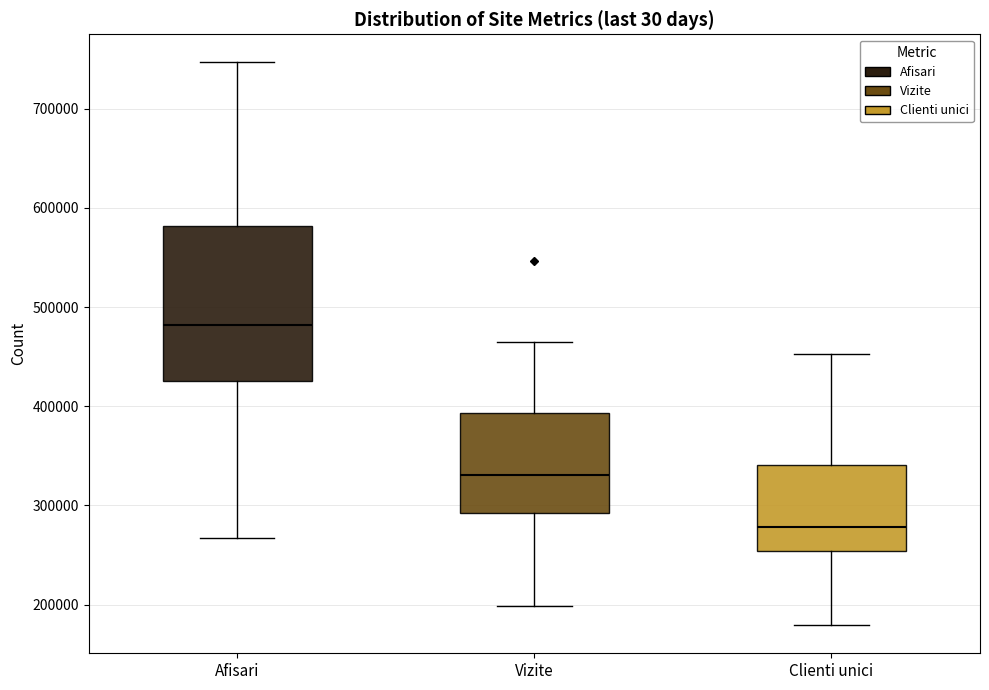

Reading left to right, transcribe this box plot: for each box, give where its median line is, the range the box spans, and where its two whiskers end, as read against the y-axis. The values are not printed on the chart, so give them approximately, as read against the axis.

Afisari: median 480000, box 420000 to 580000, whiskers 270000 to 750000
Vizite: median 330000, box 290000 to 390000, whiskers 200000 to 470000
Clienti unici: median 280000, box 250000 to 340000, whiskers 180000 to 450000